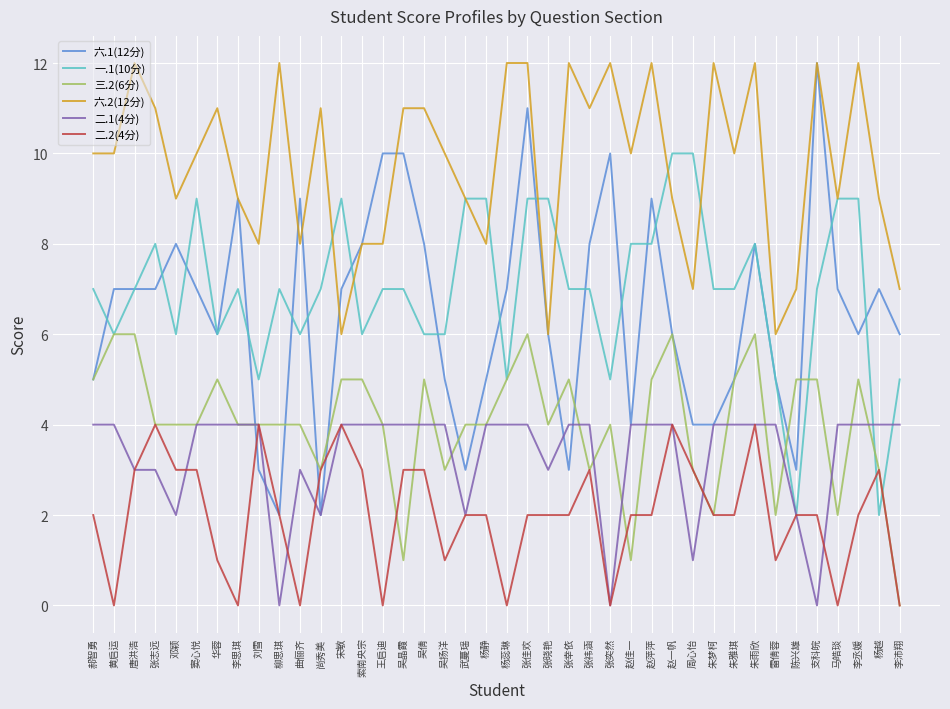

What is the sum of all 二.1(4分) values?

133